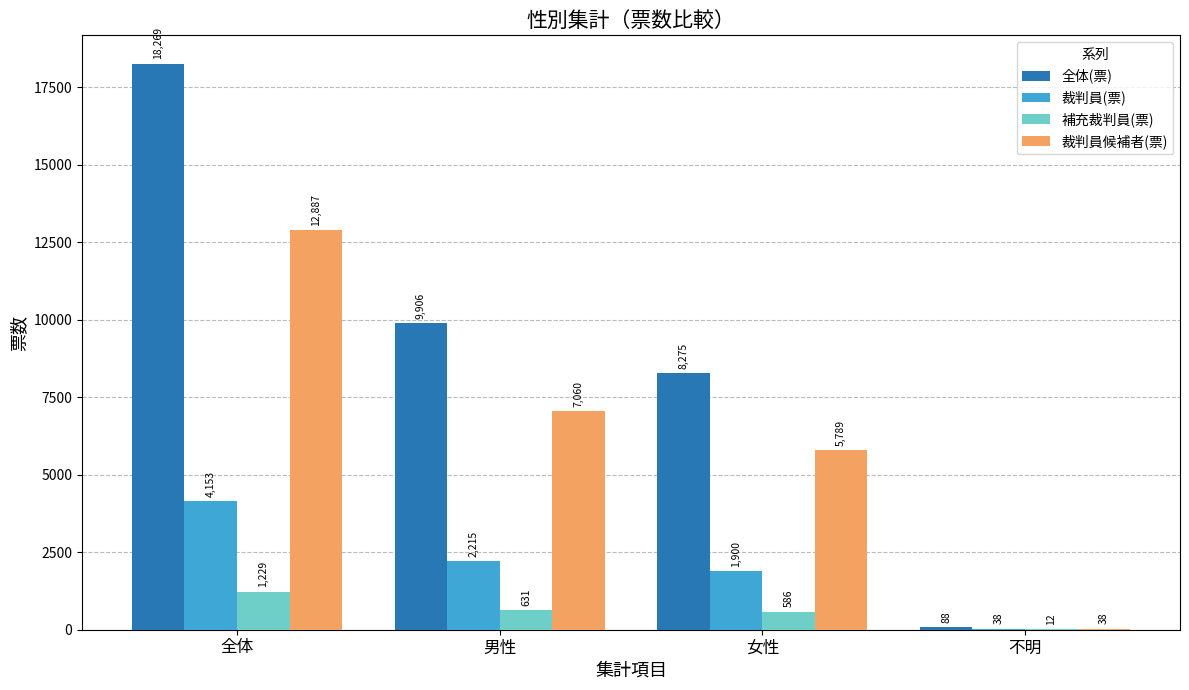

What is the maximum value shown in the chart?

18269